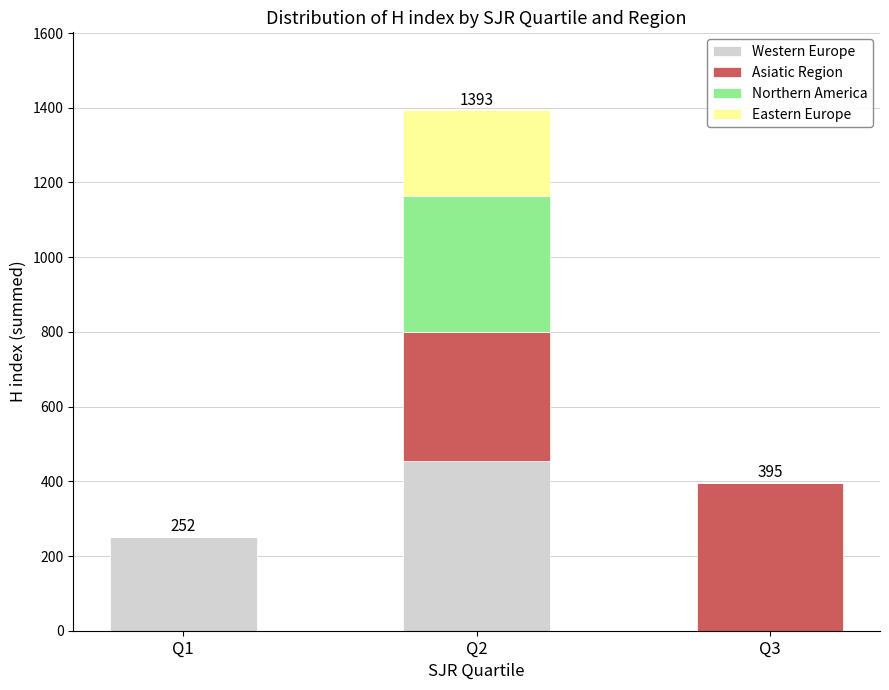

At which category is the sum across all series the highest?

Q2